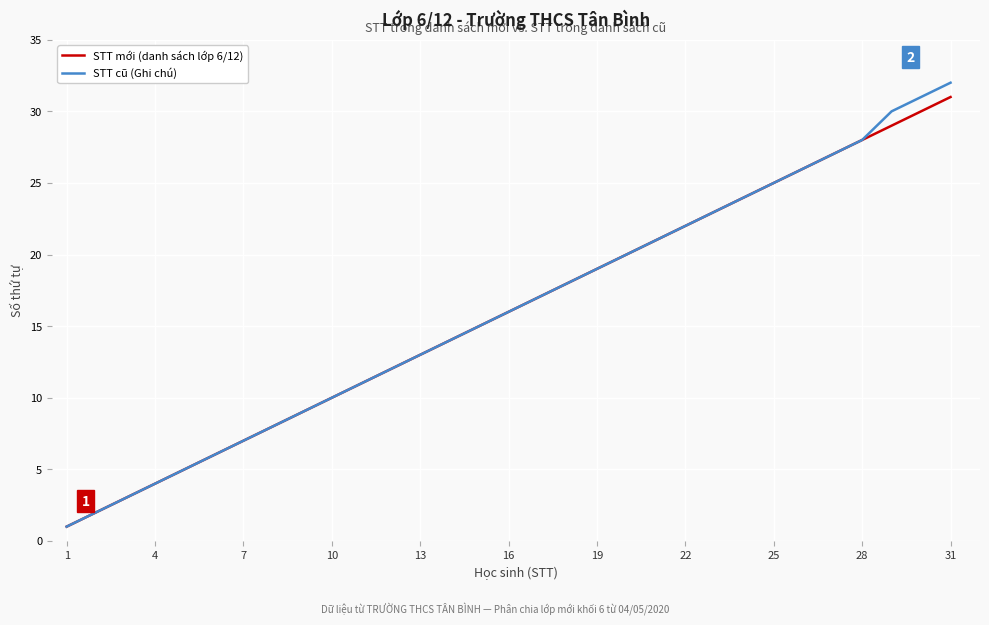

Which series has the largest range (max minus min)?

STT cũ (Ghi chú)